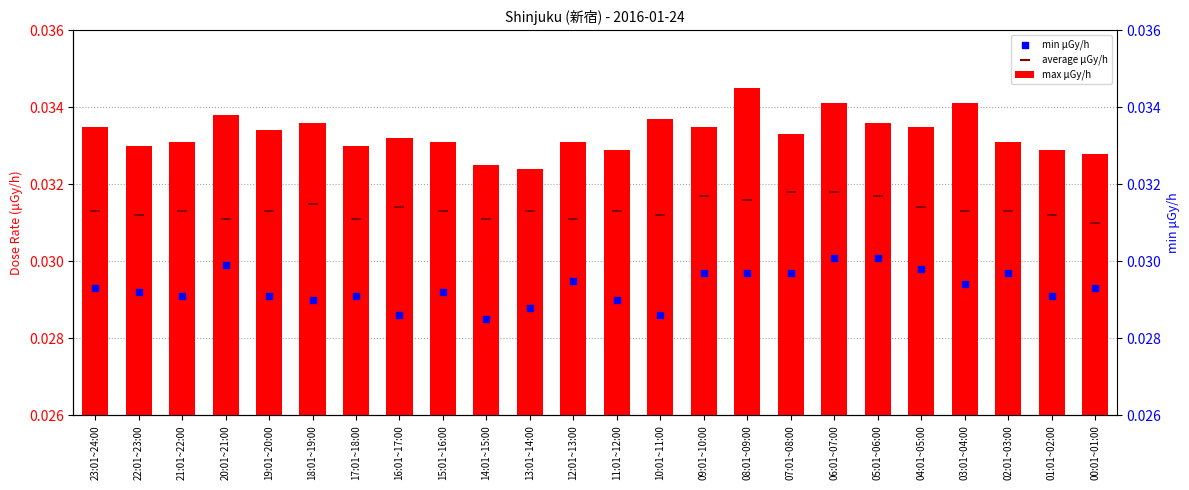

Which series has the largest total across all categories?

max μGy/h